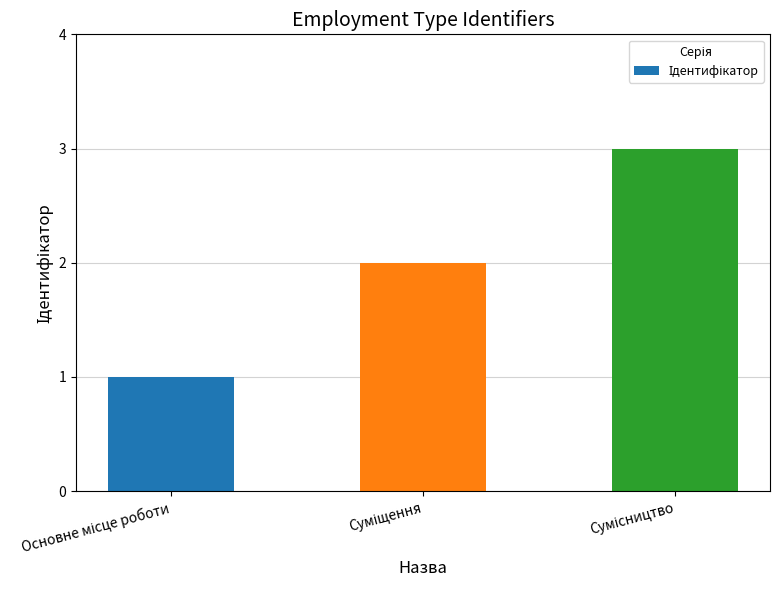

What is the maximum value shown in the chart?

3